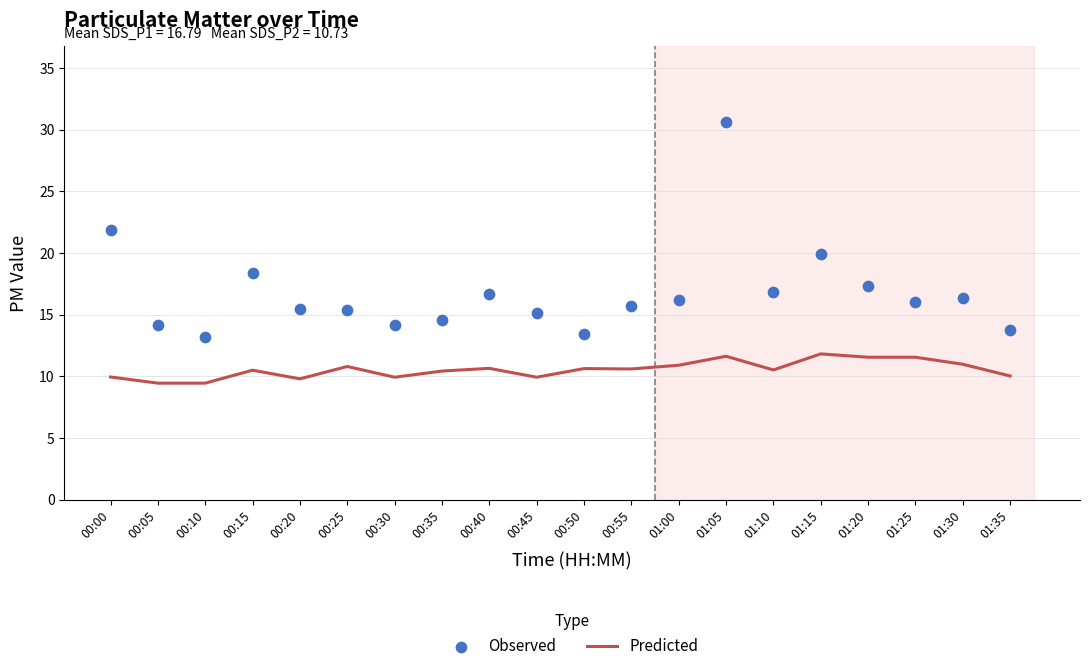

Which series reaches the minimum Y coordinate?

SDS_P2 (Predicted)